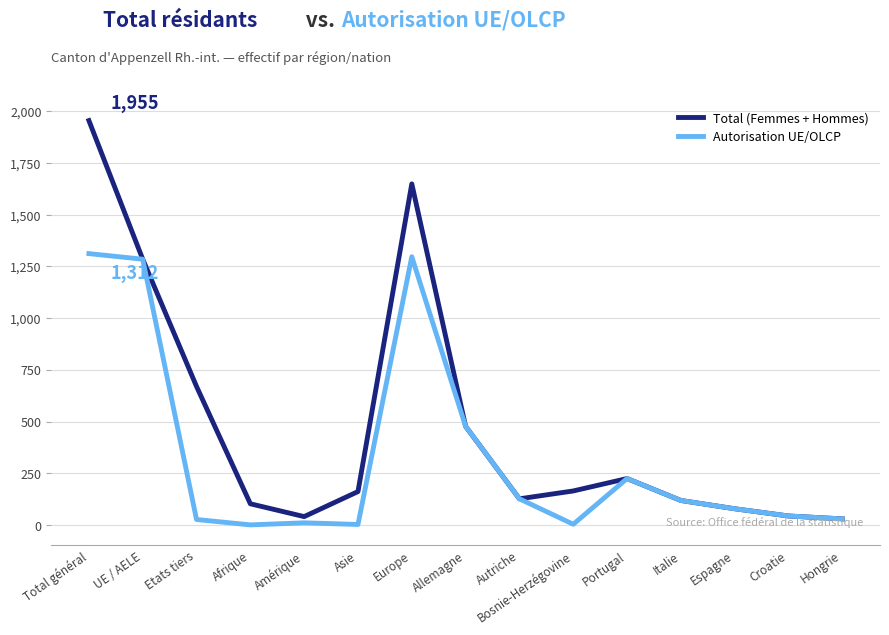

Is it true that Total (Femmes + Hommes) equals 1035 at Etats tiers?

False